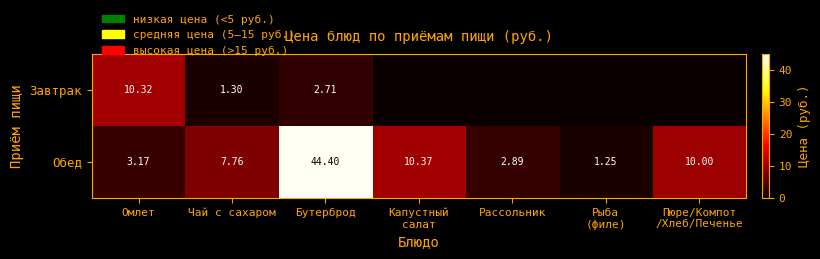

How many data points in Обед are less than 7?

3